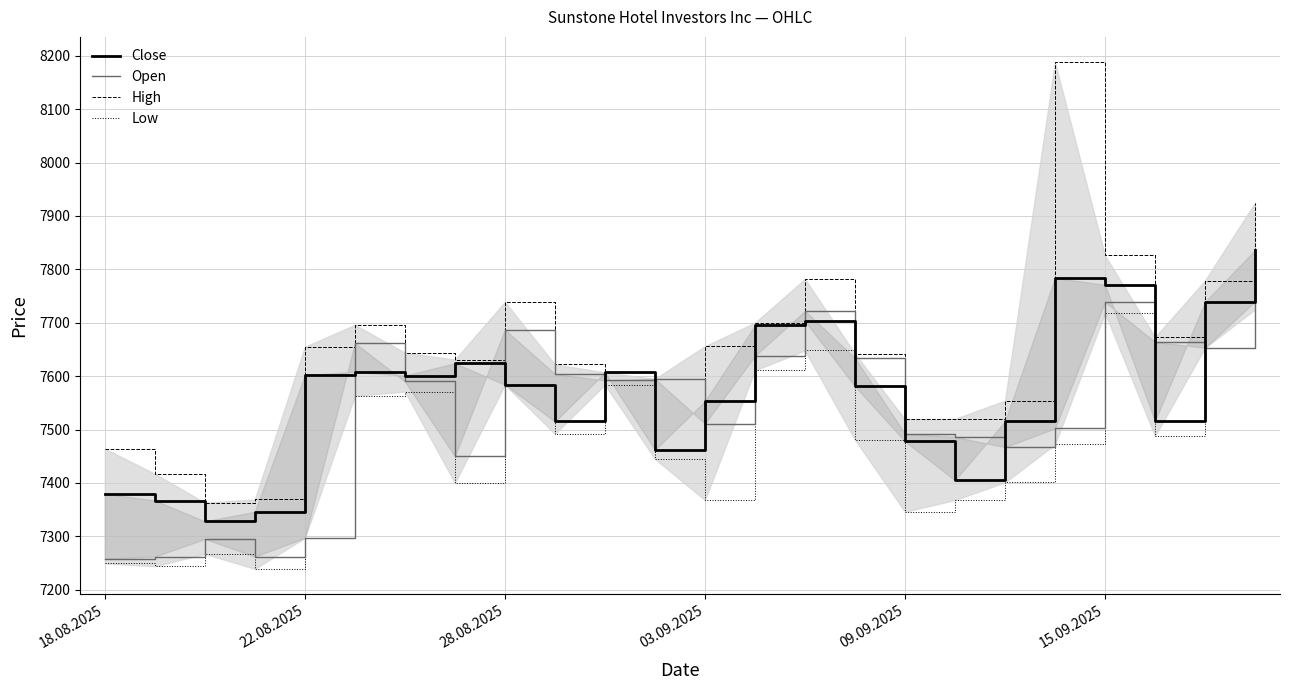

How many lines are shown in the chart?

4